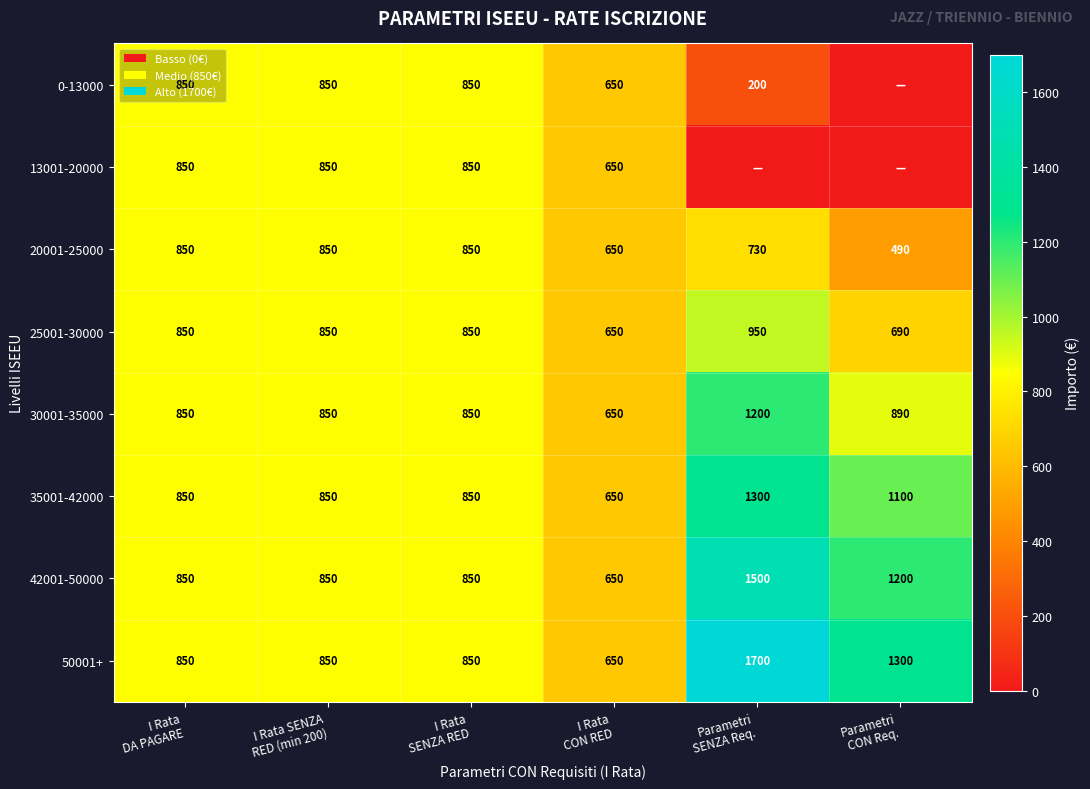

What is the minimum value for 50001+?

650